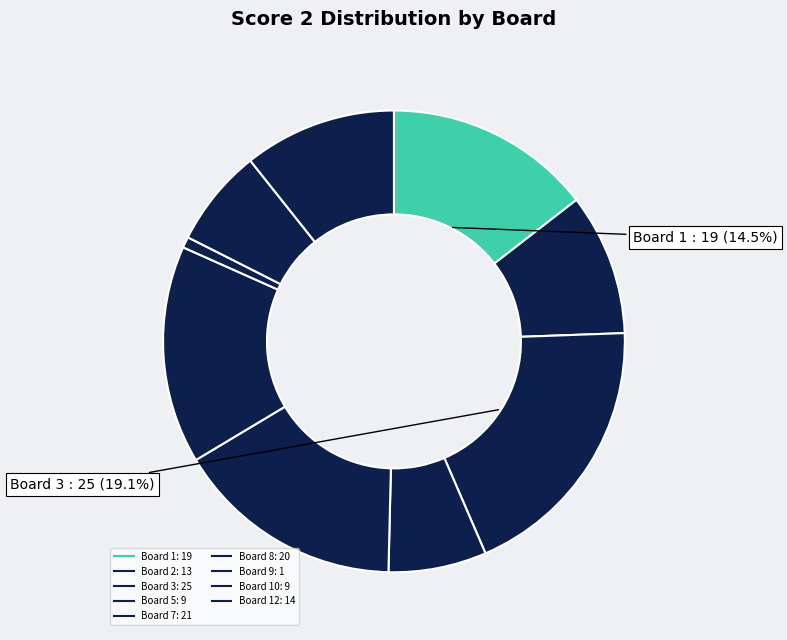

How many segments does this pie chart have?

9